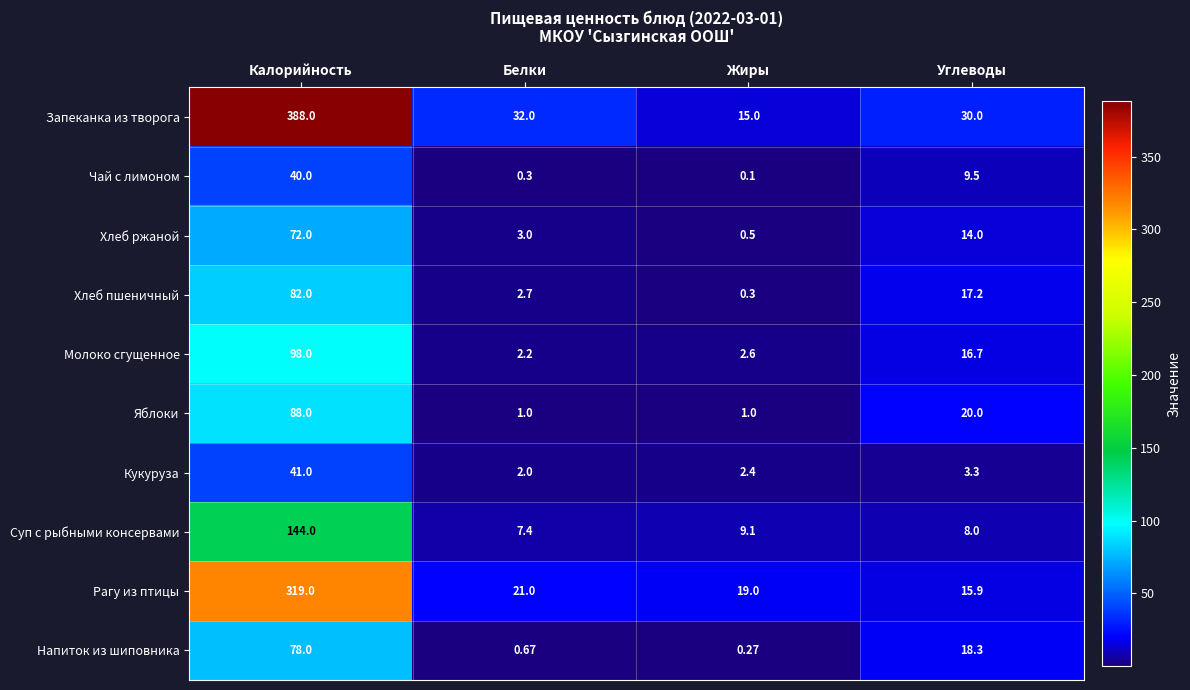

Which category has the lowest value across all series?

Жиры